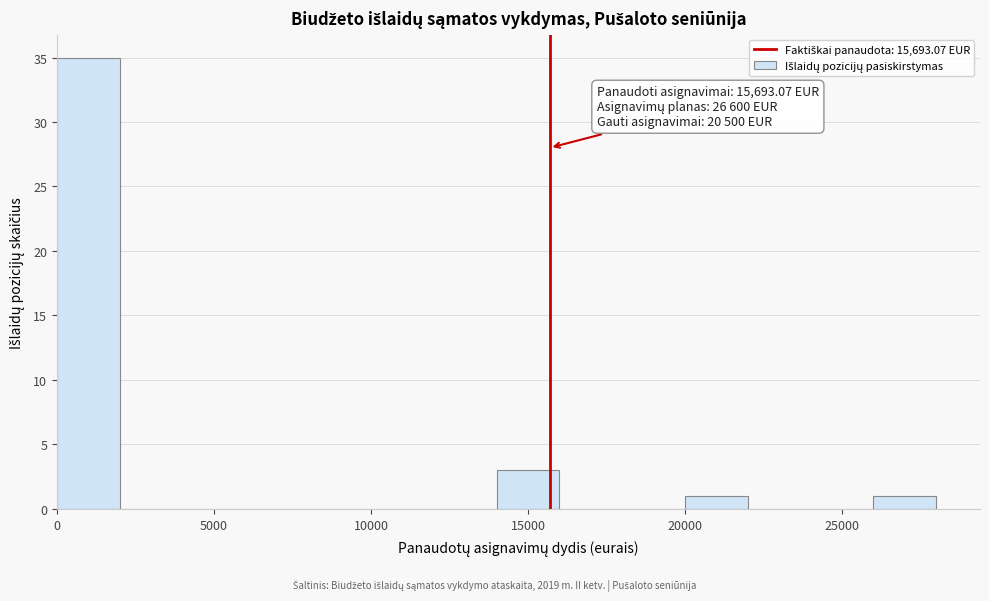

Over which range of the x-axis is the bar tallest?

0 to 2000